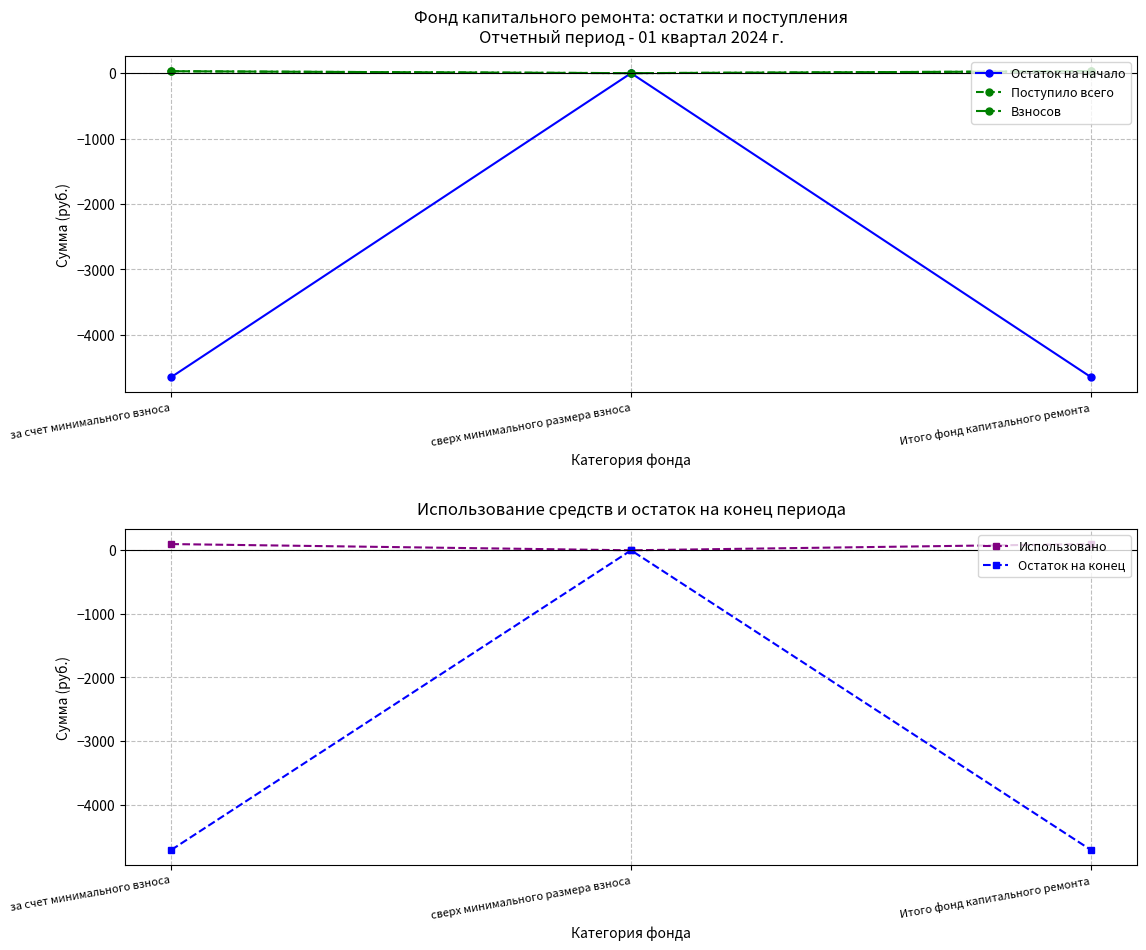

Reading left to right, transcribe all the data shown in this chart.

Остаток на начало: -4644.4	0.0	-4644.4
Поступило всего: 29.5	0.0	29.5
Взносов: 29.5	0.0	29.5
Использовано: 98.0	0.0	98.0
Остаток на конец: -4712.9	0.0	-4712.9